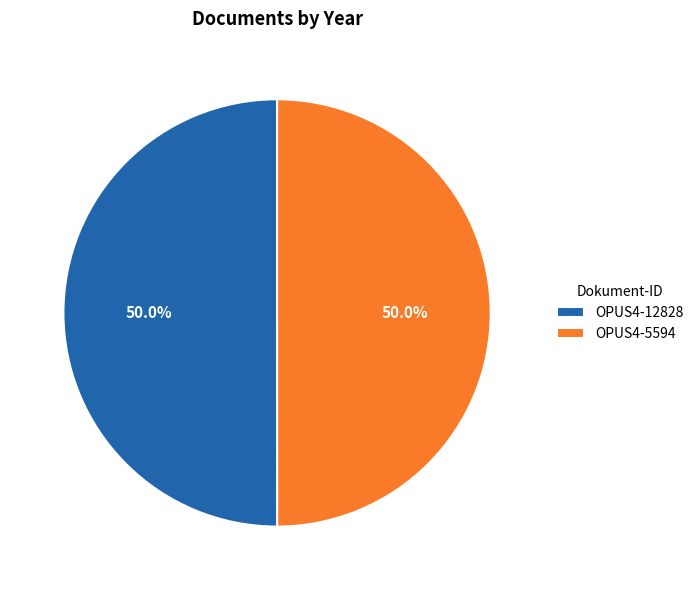

Combined, do OPUS4-5594 and OPUS4-12828 account for over 50%?

Yes